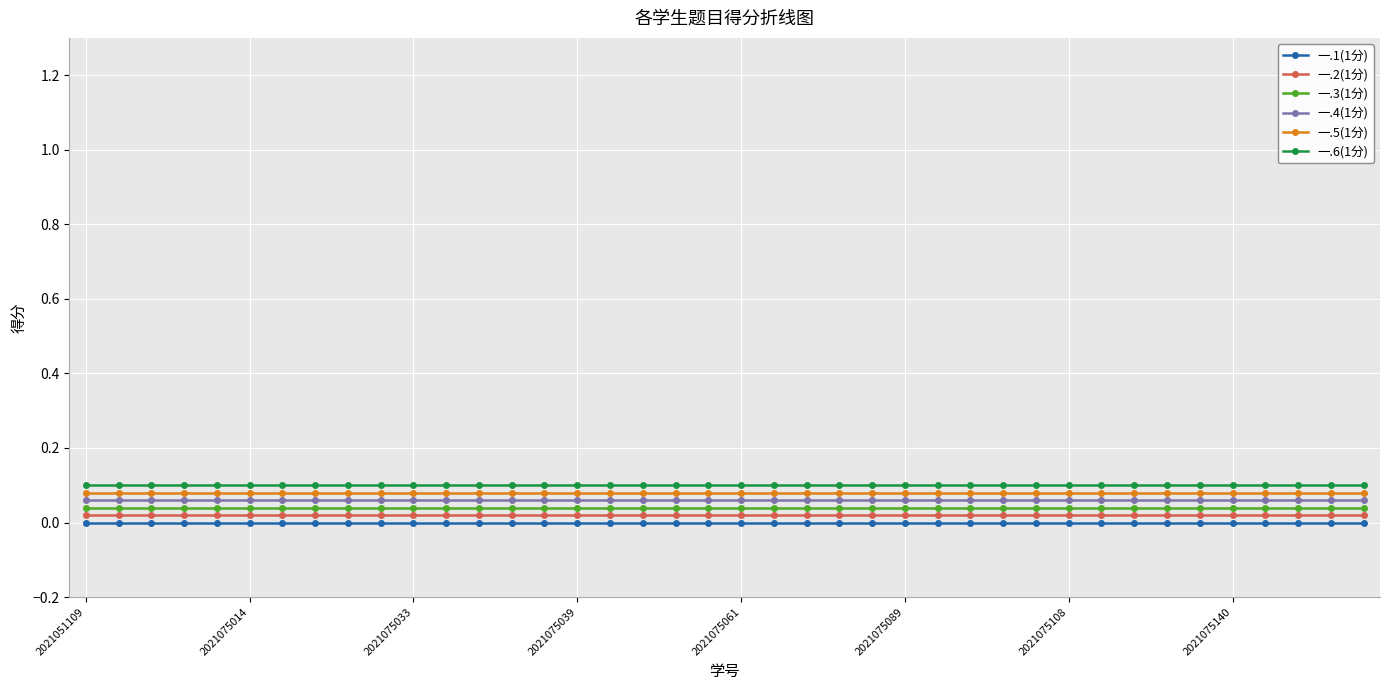

Which category has the lowest value across all series?

2021051109